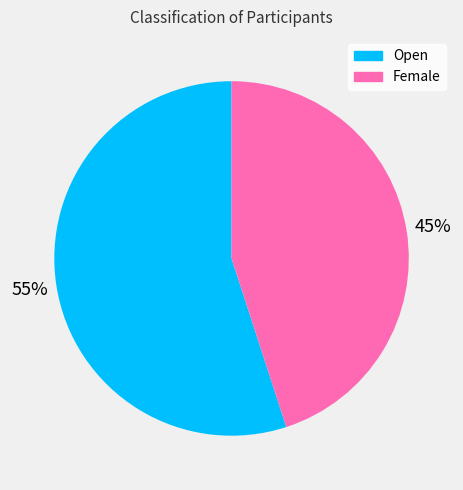

True or false: Female accounts for 45% of the total.

True